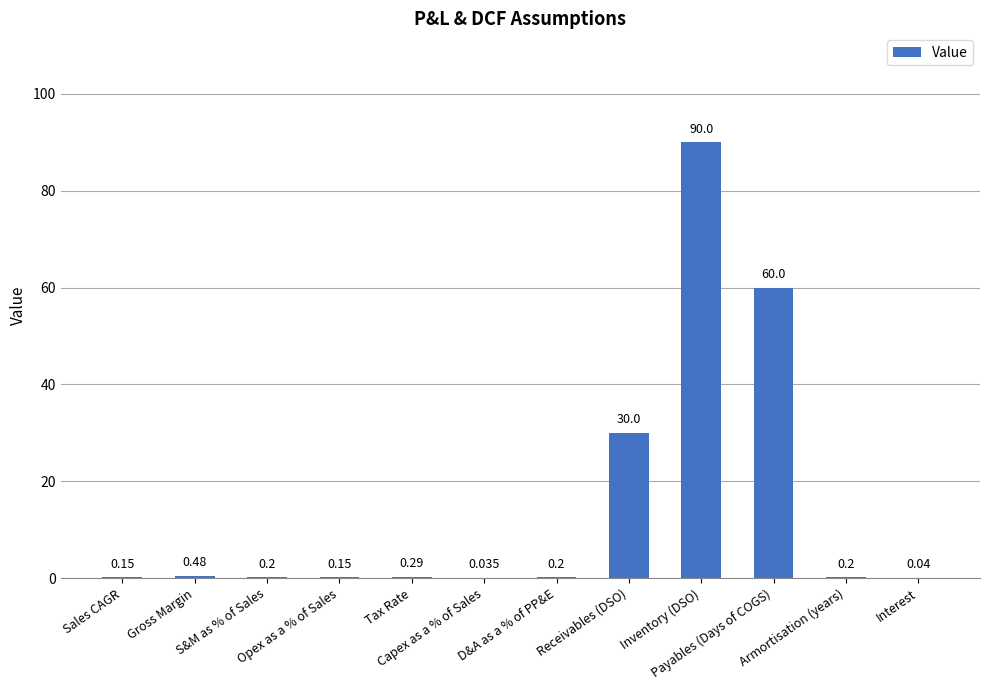

The value at Inventory (DSO) is 134.2. True or false?

False